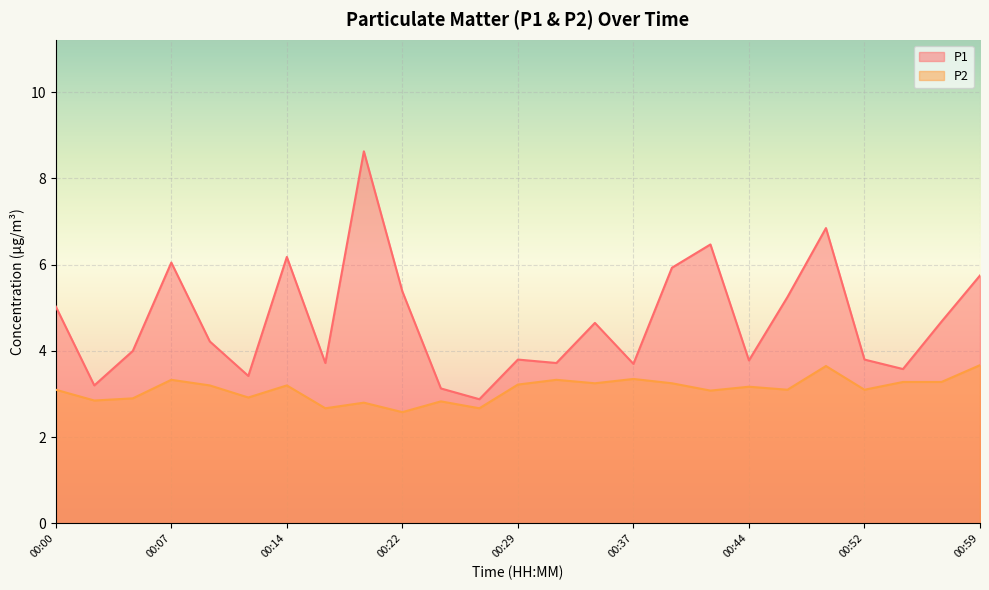

Which category has the lowest value across all series?

00:22